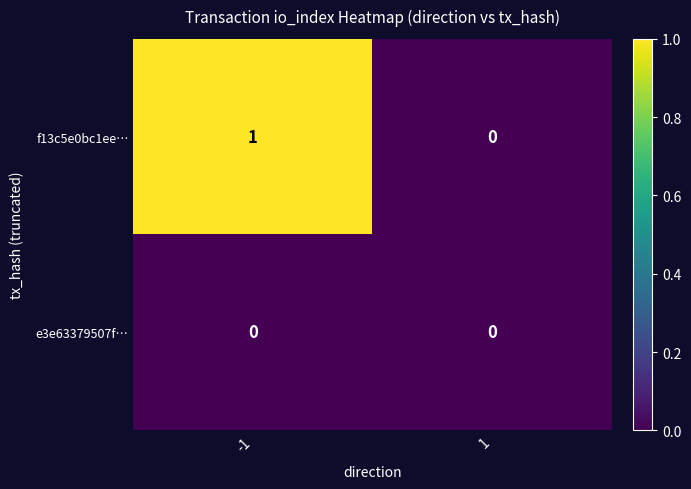

List the series in order of their overall mean, lowest first.

e3e63379507f…, f13c5e0bc1ee…